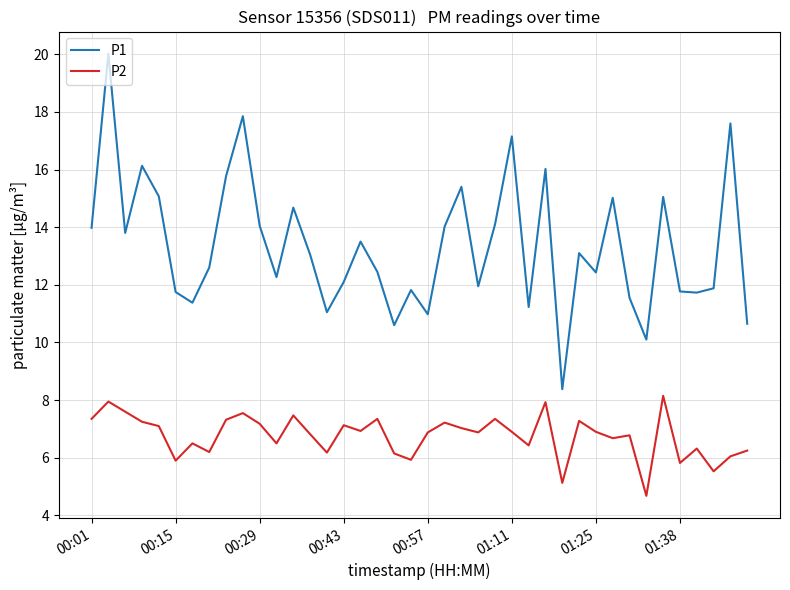

Which series has the largest range (max minus min)?

P1